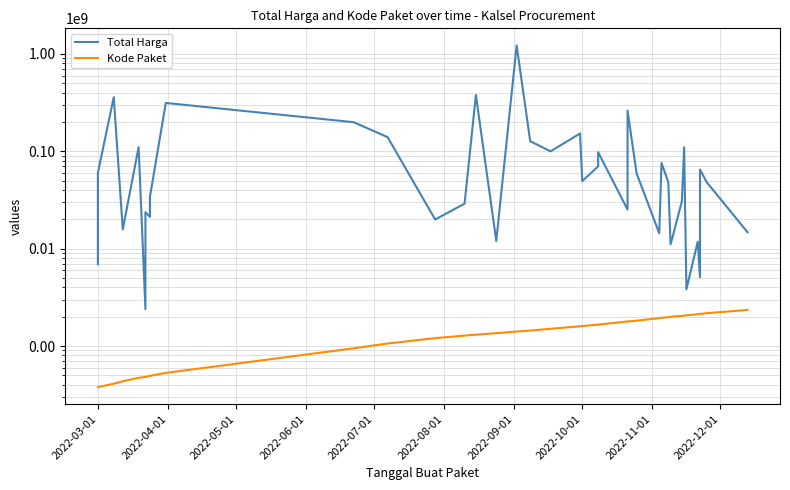

Reading right to left, list all the values displayed in this chart.

Total Harga: 14750000	48140000	65000000	5093000	11800000	3825000	110000000	30800000	13442000	11100000	48140000	75920000	14400000	59375000	262118150	25200000	98000000	70000000	49478000	152477000	100000000	127000000	1224682000	12000000	379075000	29000000	19950000	139800000	199200000	314121780	34132505	27720000	21231000	23680800	2395750	110389990	15787200	359500000	59935000	6936000
Kode Paket: 2346755	2174549	2135660	2139573	2121450	2065183	2053931	2037404	2011140	1993460	1980186	1949122	1935089	1820441	1785781	1788370	1659185	1659934	1602603	1597005	1502912	1440709	1409947	1354517	1308563	1279649	1205257	1061266	947278	529386	494126	494315	494589	481528	481472	470979	434878	409855	378667	378630